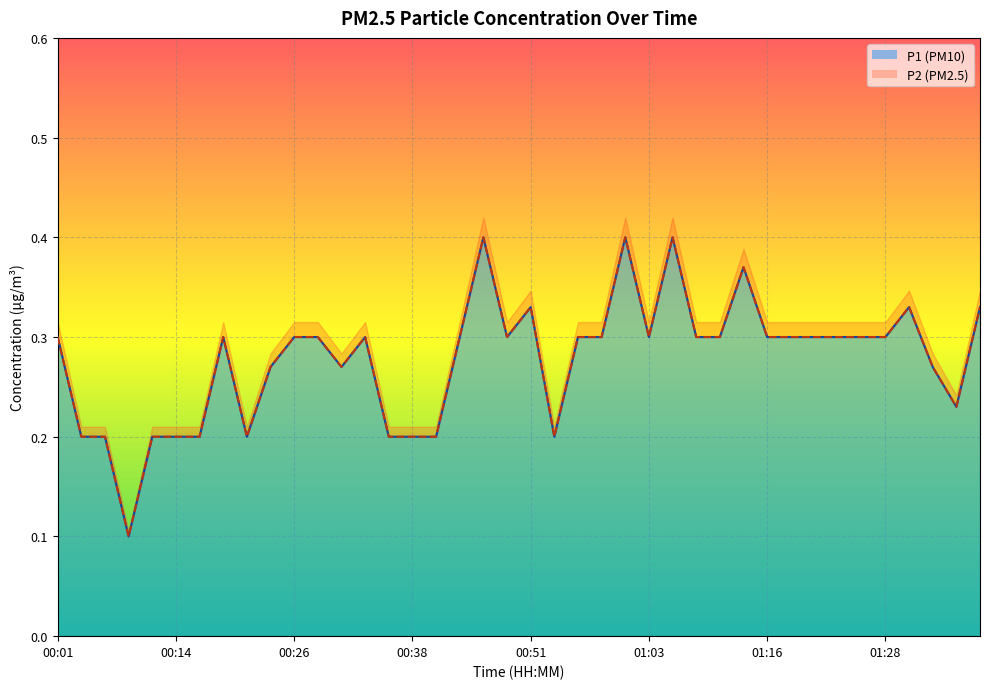

The P1 series shows 0.1 at 00:48. True or false?

False